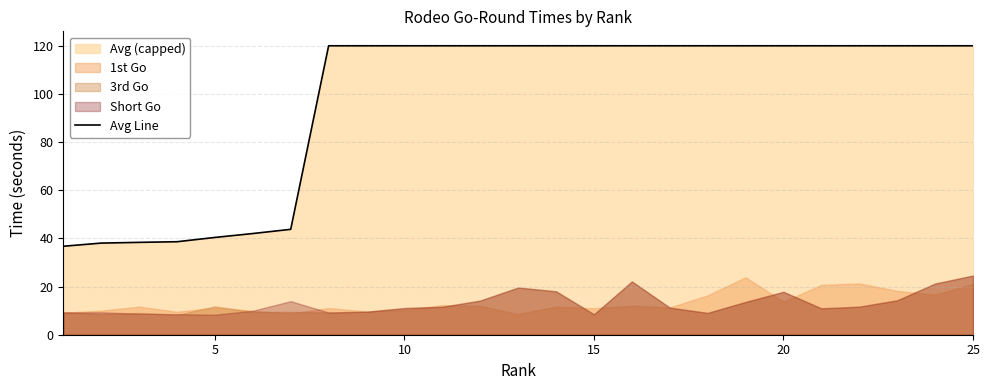

What is the lowest value of the Avg Line series?

36.7